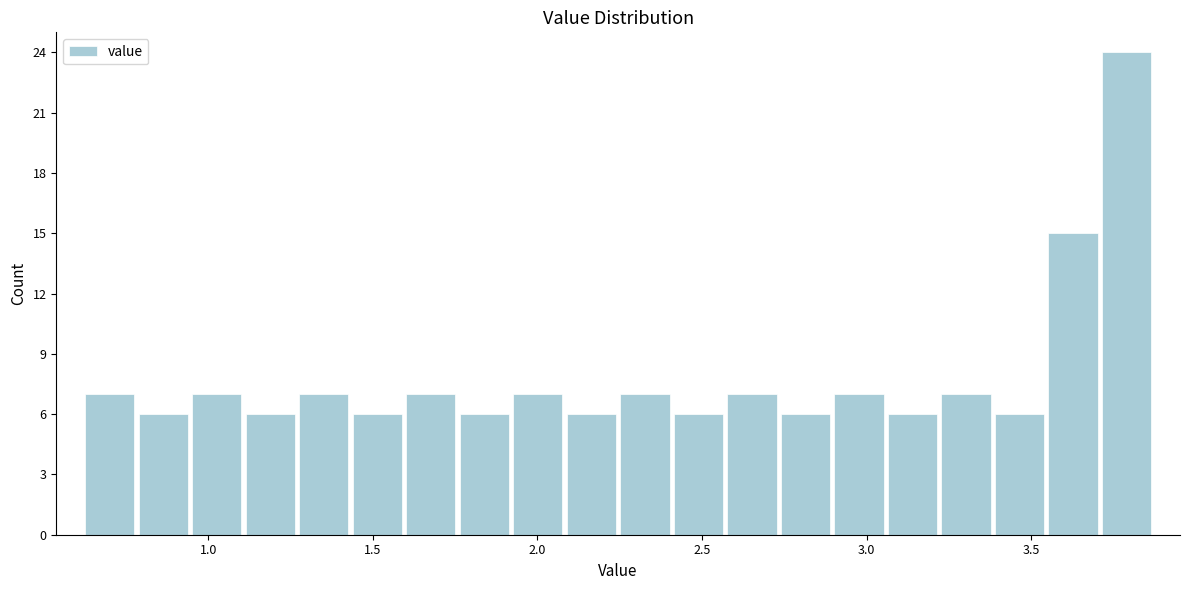

Around what value on the x-axis is the tallest bar? Give the approximate position of its centre, as read against the axis.

3.80